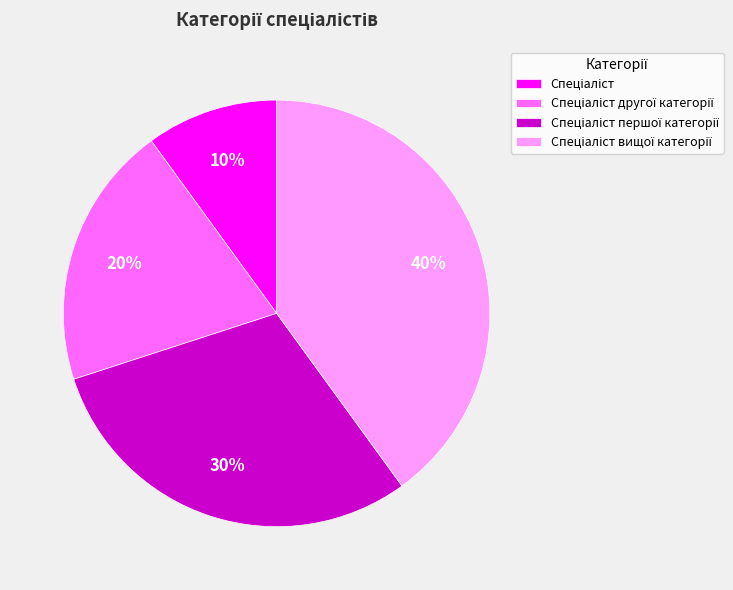

Is there a majority slice in this chart?

No